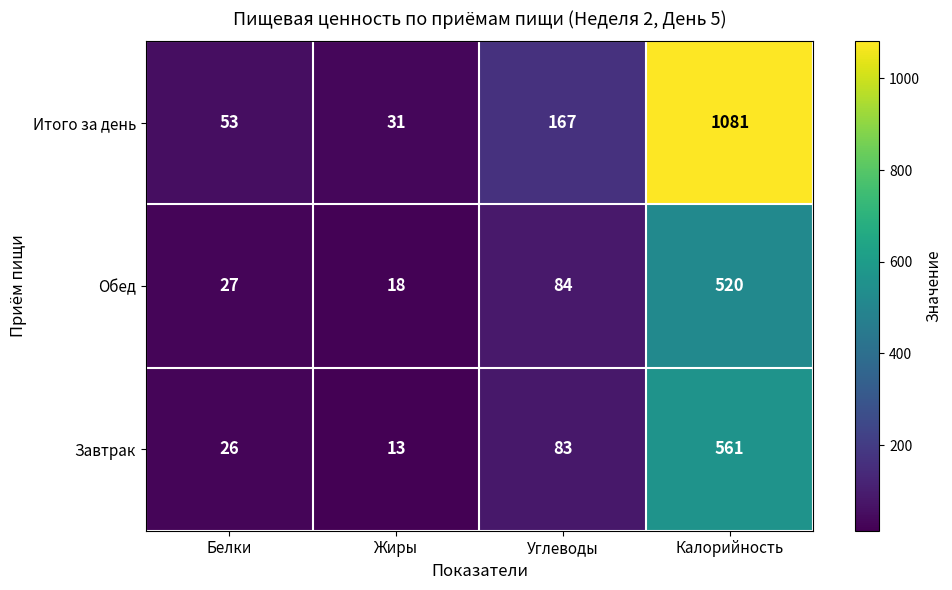

Which series has the largest range (max minus min)?

Итого за день